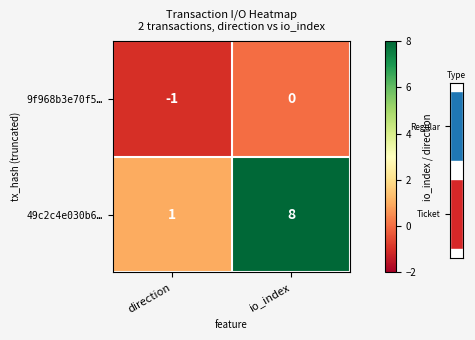

Count the number of categories in the chart.

2